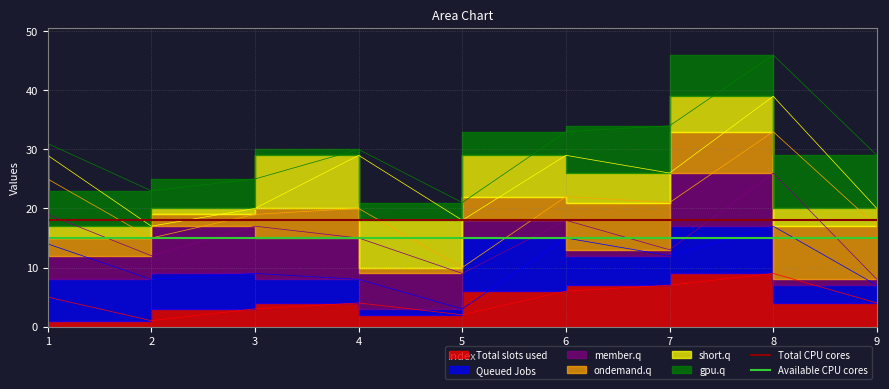

Which category has the highest value in the Total CPU cores series?

1